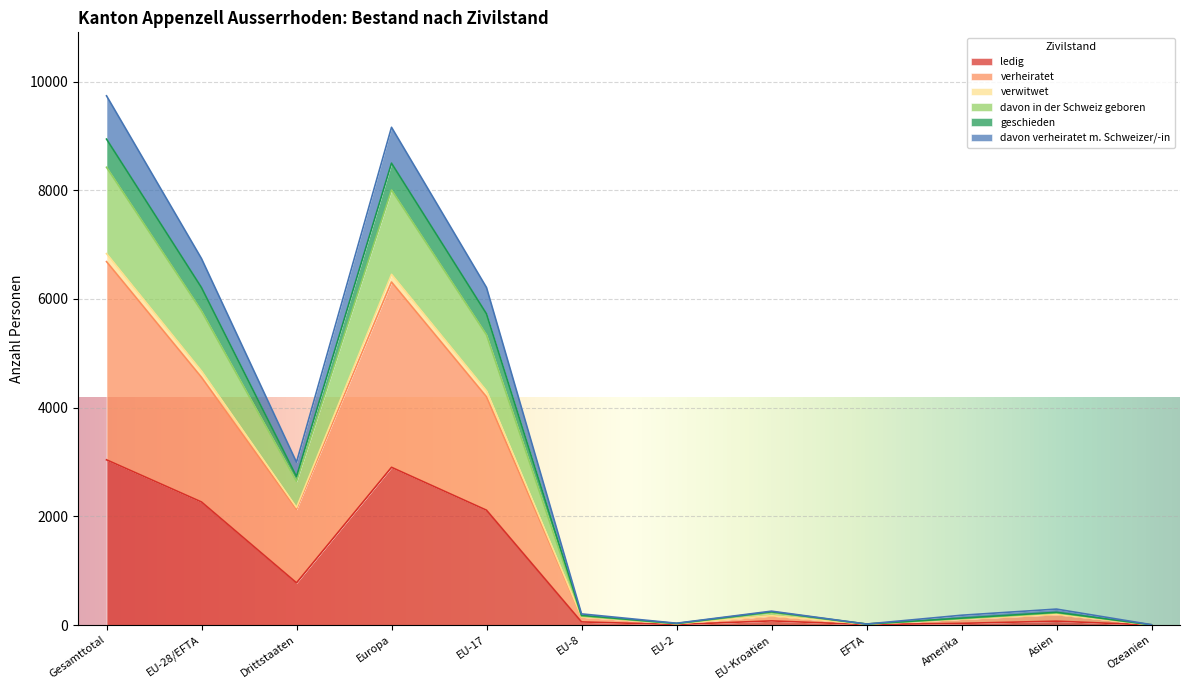

At which category does davon in der Schweiz geboren reach its first local peak?

Europa